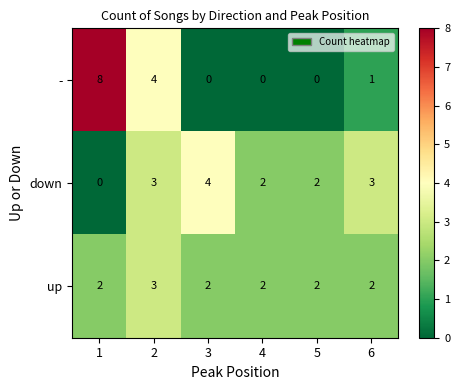

Which series has the largest total across all categories?

down